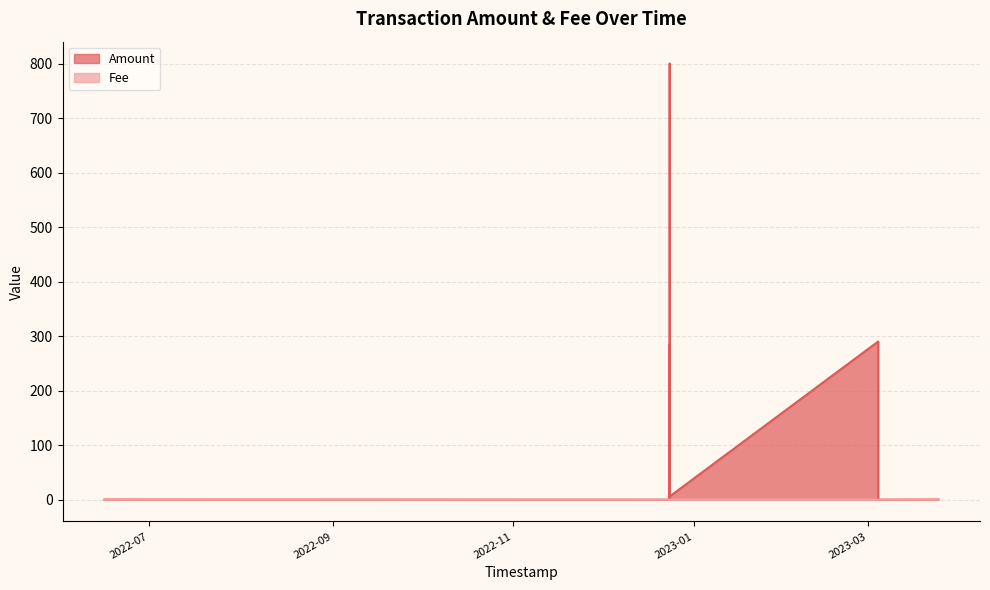

How many data points in Amount are above 0?

6